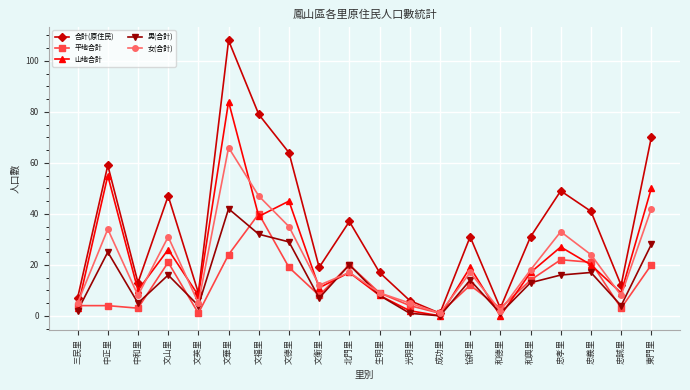

Count the number of categories in the chart.

20